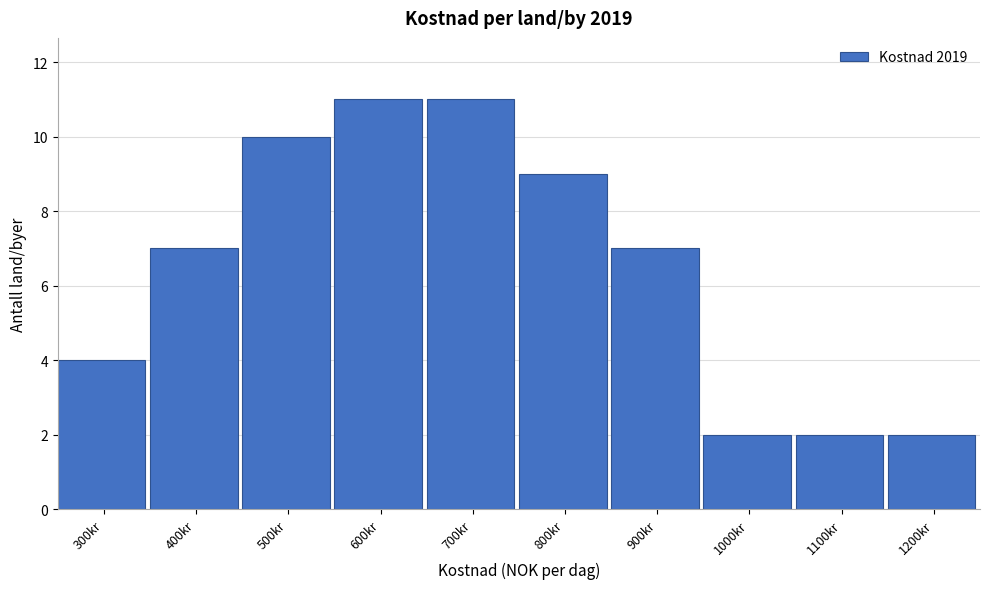

Reading right to left, transcribe all the data shown in this chart.

2	2	2	7	9	11	11	10	7	4